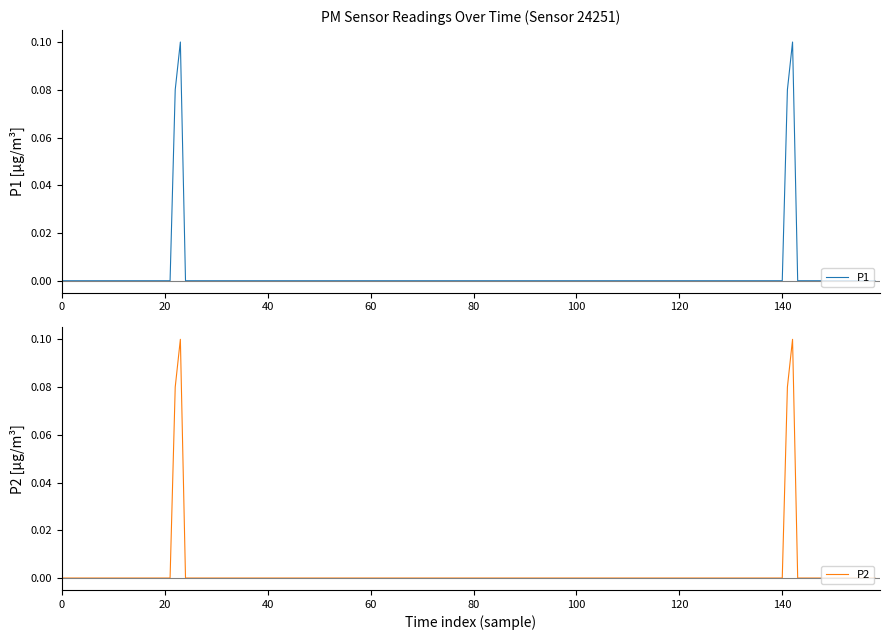

Does the chart display data point markers on the line(s)?

No